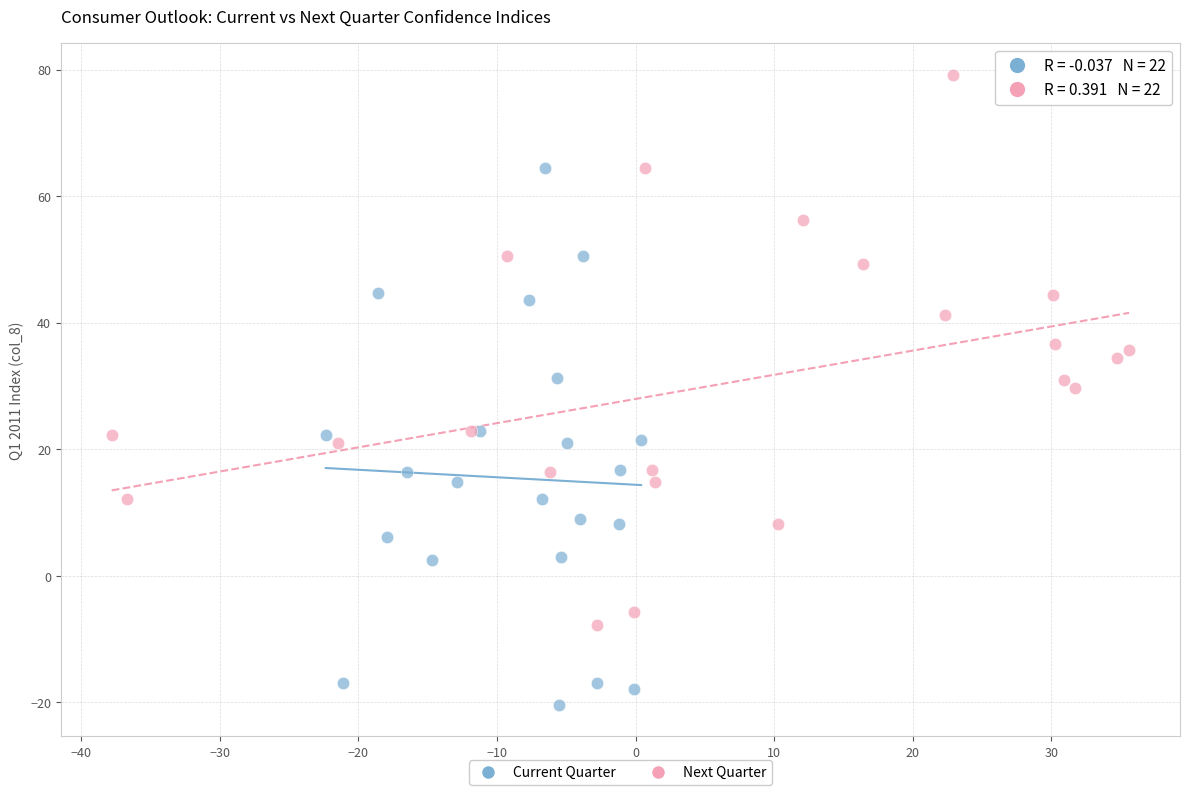

Which series has the largest Y range (max minus min)?

Next Quarter